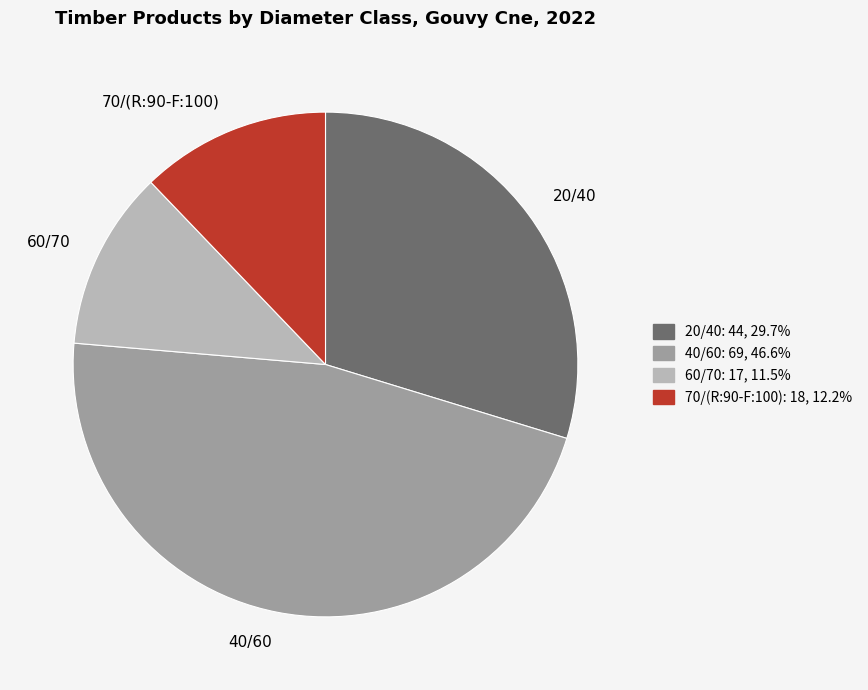

Which slice is the largest?

40/60